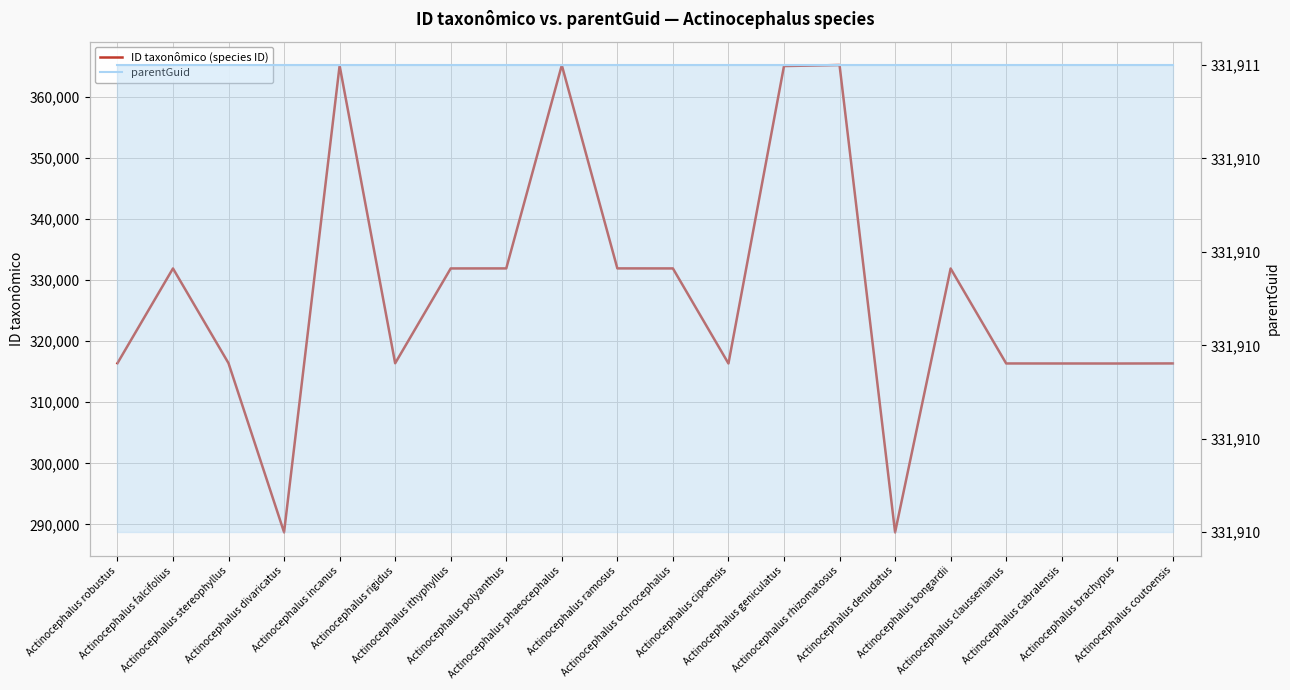

Reading left to right, list all the values displayed in this chart.

ID taxonômico (species ID): Actinocephalus robustus=316394	Actinocephalus falcifolius=331920	Actinocephalus stereophyllus=316399	Actinocephalus divaricatus=288709	Actinocephalus incanus=365149	Actinocephalus rigidus=316391	Actinocephalus ithyphyllus=331923	Actinocephalus polyanthus=331928	Actinocephalus phaeocephalus=365213	Actinocephalus ramosus=331931	Actinocephalus ochrocephalus=331926	Actinocephalus cipoensis=316356	Actinocephalus geniculatus=365077	Actinocephalus rhizomatosus=365244	Actinocephalus denudatus=288705	Actinocephalus bongardii=331914	Actinocephalus claussenianus=316358	Actinocephalus cabralensis=316353	Actinocephalus brachypus=316350	Actinocephalus coutoensis=316363
parentGuid: Actinocephalus robustus=331911	Actinocephalus falcifolius=331911	Actinocephalus stereophyllus=331911	Actinocephalus divaricatus=331911	Actinocephalus incanus=331911	Actinocephalus rigidus=331911	Actinocephalus ithyphyllus=331911	Actinocephalus polyanthus=331911	Actinocephalus phaeocephalus=331911	Actinocephalus ramosus=331911	Actinocephalus ochrocephalus=331911	Actinocephalus cipoensis=331911	Actinocephalus geniculatus=331911	Actinocephalus rhizomatosus=331911	Actinocephalus denudatus=331911	Actinocephalus bongardii=331911	Actinocephalus claussenianus=331911	Actinocephalus cabralensis=331911	Actinocephalus brachypus=331911	Actinocephalus coutoensis=331911